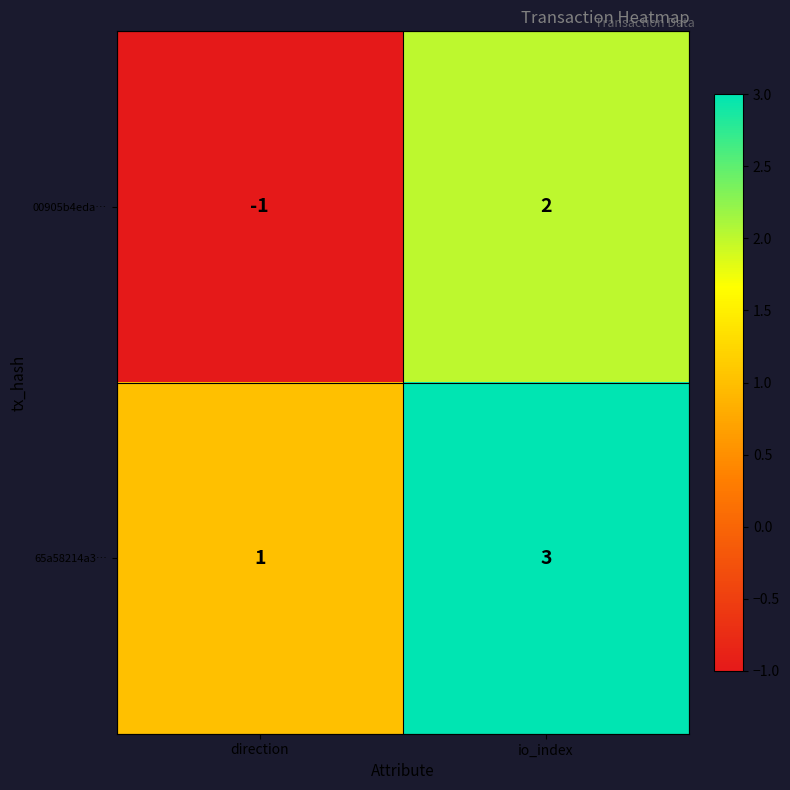

What is the difference between the 00905b4eda… values at direction and io_index?

3